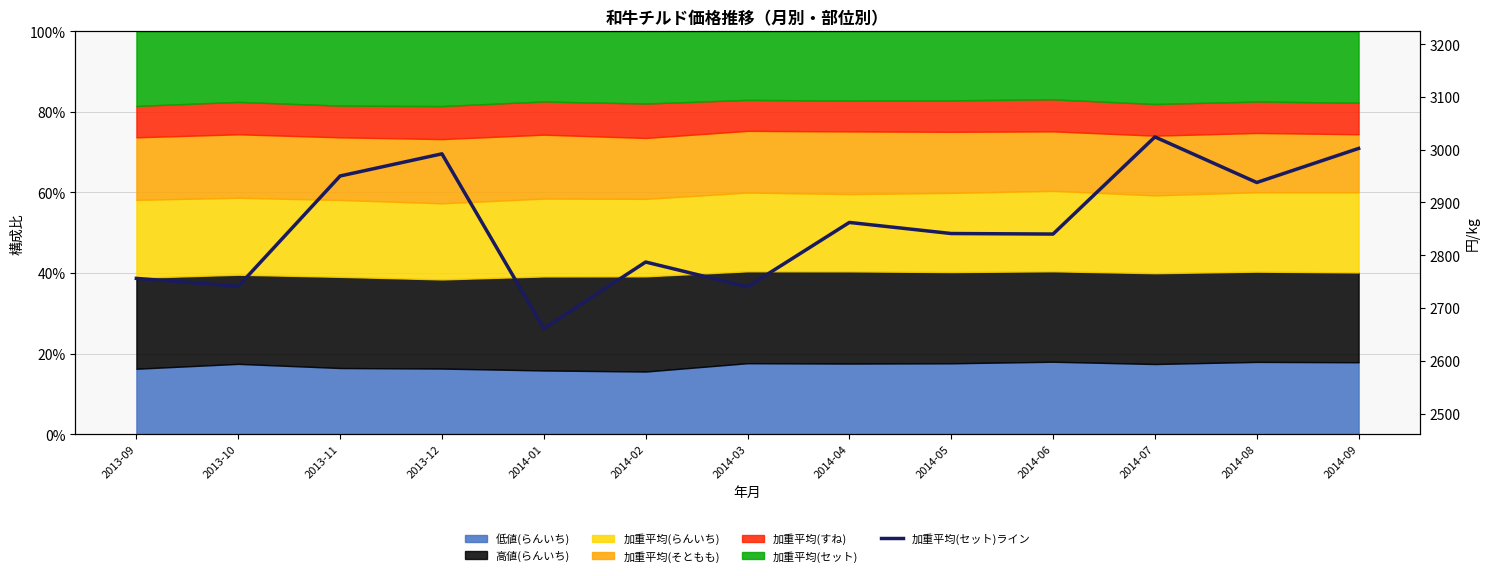

Where is the data nearest to the value 2842?

2014-05